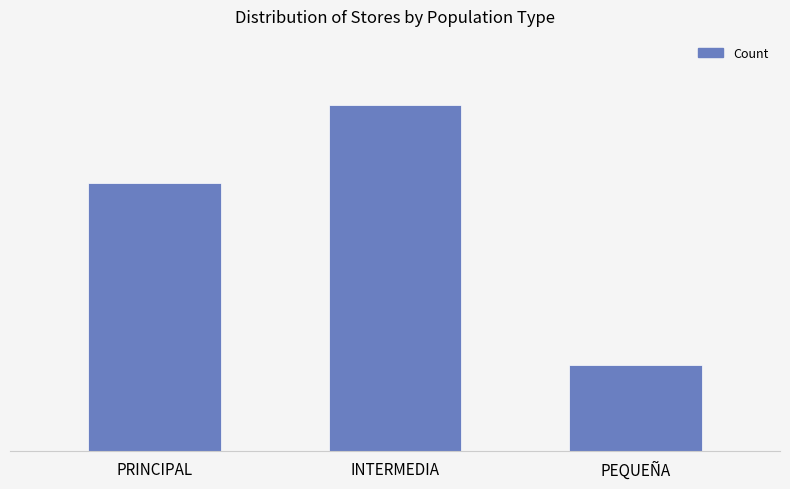

Are the bars horizontal?

No